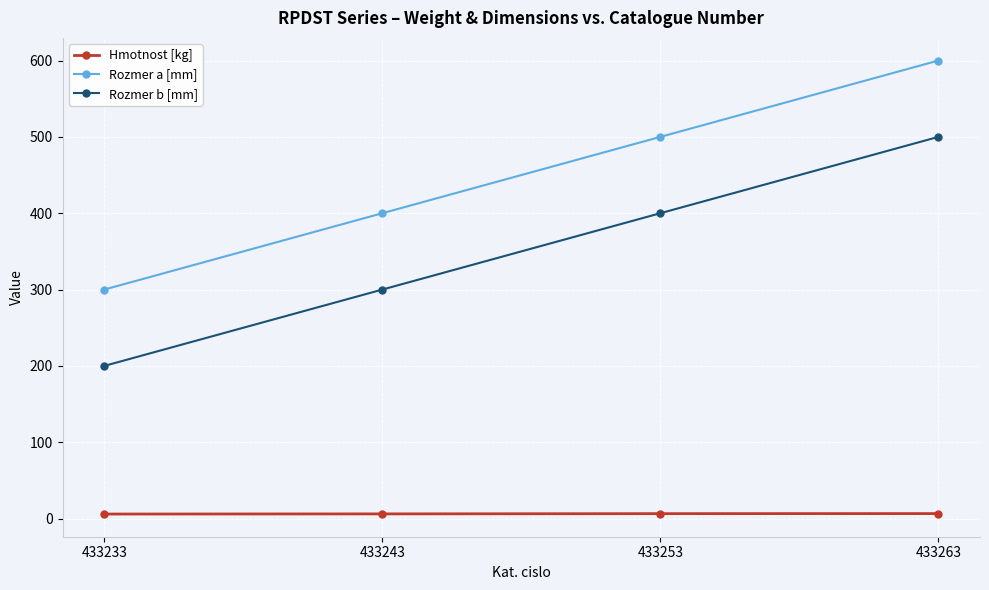

What is the value of the Hmotnost [kg] point at the 1st from the left?

6.0